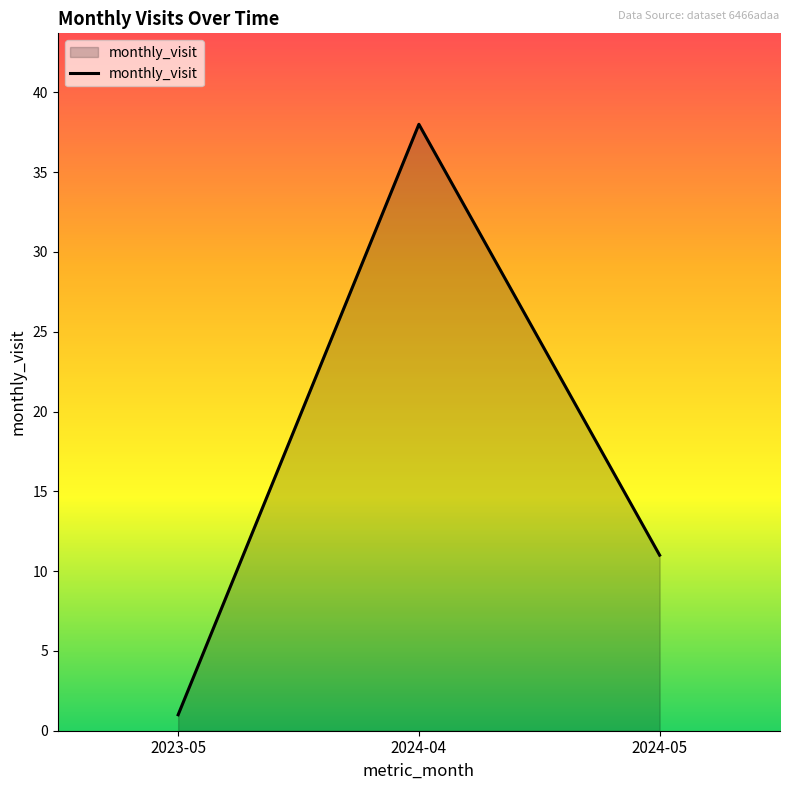

Where does the data first go above 11?

2024-04